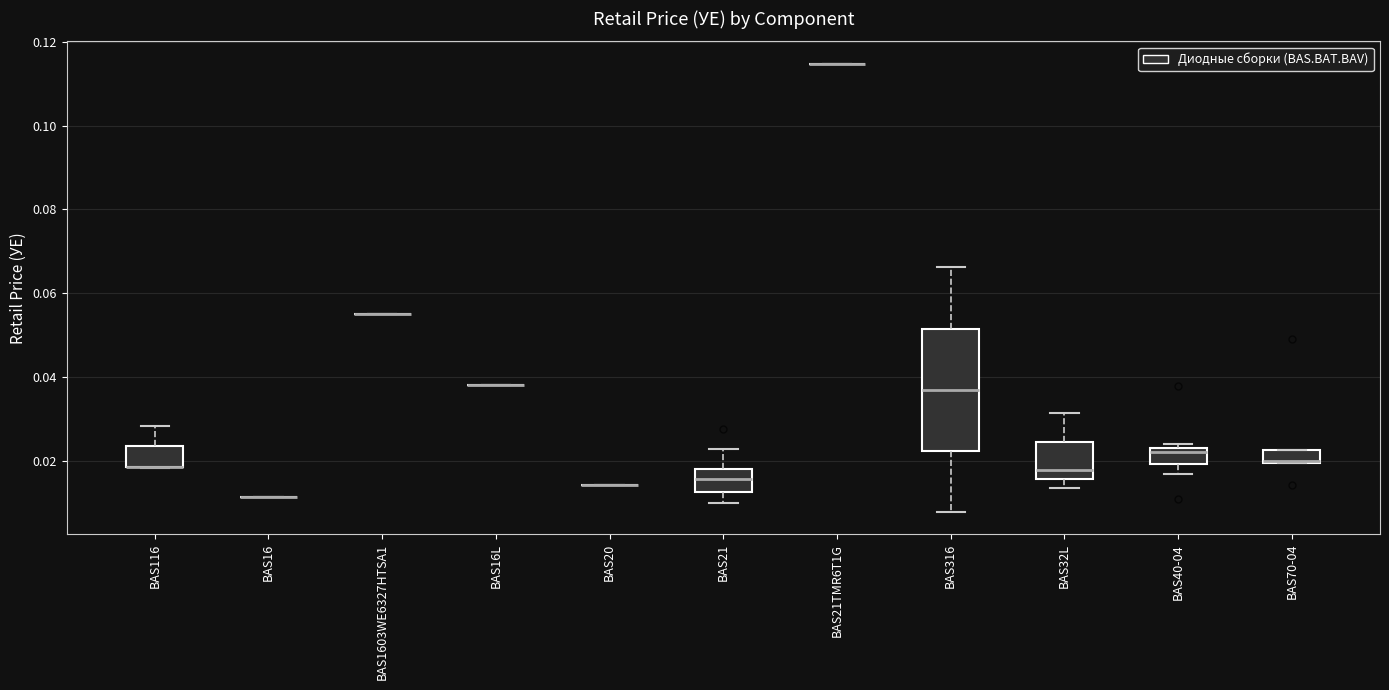

Reading left to right, transcribe this box plot: for each box, give where its median line is, the range the box spans, and where its two whiskers end, as read against the y-axis. The values are not printed on the chart, so give them approximately, as read against the axis.

BAS116: median 0.018 (drawn on the box's lower edge), box 0.018 to 0.024, whiskers 0.018 to 0.028
BAS16: box collapsed to a line at 0.012, whiskers 0.012 to 0.012
BAS1603WE6327HTSA1: box collapsed to a line at 0.056, whiskers 0.056 to 0.056
BAS16L: box collapsed to a line at 0.038, whiskers 0.038 to 0.038
BAS20: box collapsed to a line at 0.014, whiskers 0.014 to 0.014
BAS21: median 0.016, box 0.012 to 0.018, whiskers 0.010 to 0.022
BAS21TMR6T1G: box collapsed to a line at 0.114, whiskers 0.114 to 0.114
BAS316: median 0.036, box 0.022 to 0.052, whiskers 0.008 to 0.066
BAS32L: median 0.018, box 0.016 to 0.024, whiskers 0.014 to 0.032
BAS40-04: median 0.022, box 0.020 to 0.024, whiskers 0.016 to 0.024 (just above the box's upper edge)
BAS70-04: median 0.020 (drawn on the box's lower edge), box 0.020 to 0.022, whiskers 0.020 to 0.022